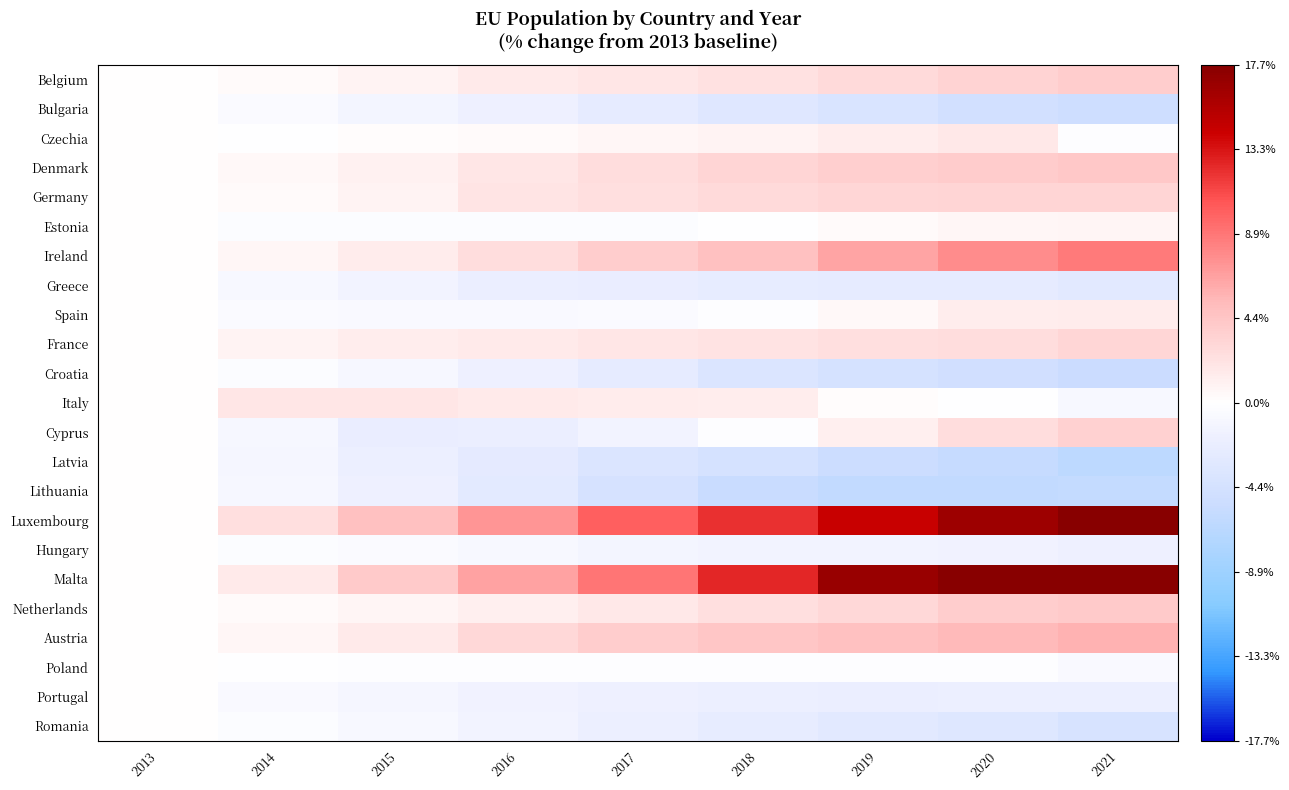

What is the total value across all series at 2015?

6.2